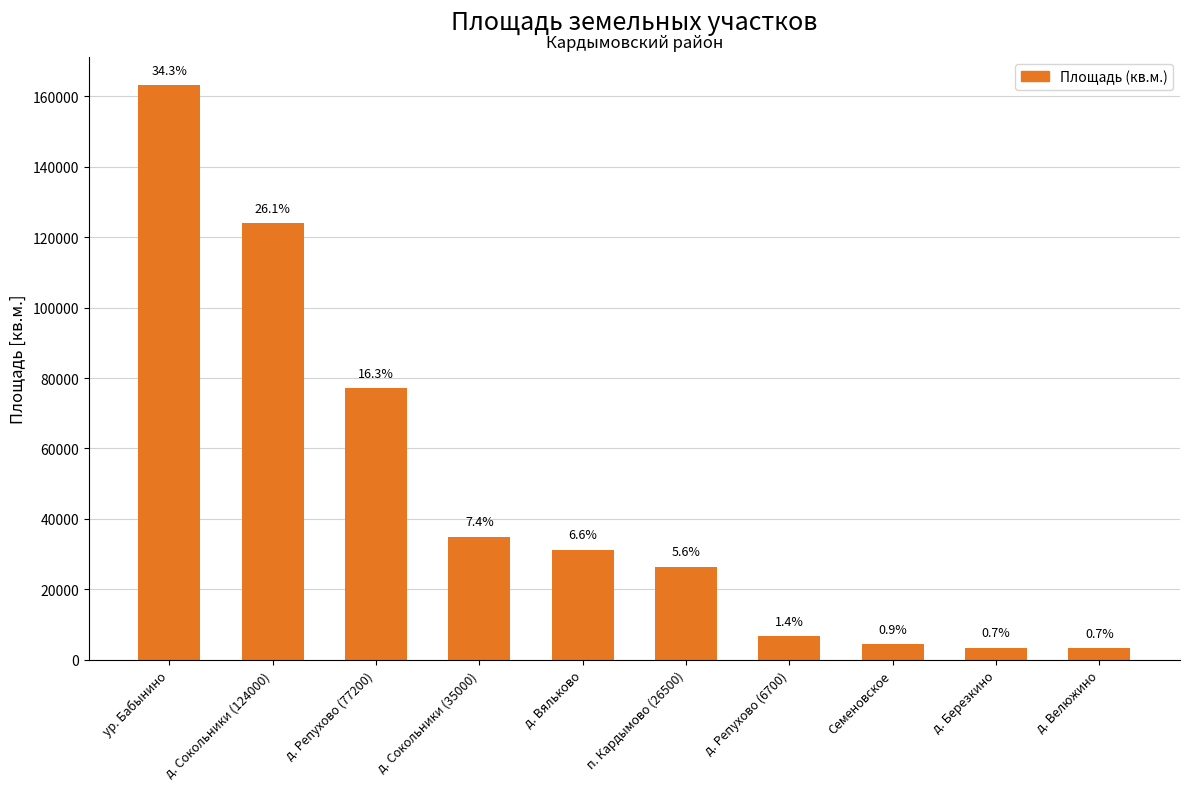

True or false: the data shows 77200 at д. Репухово (77200).

True